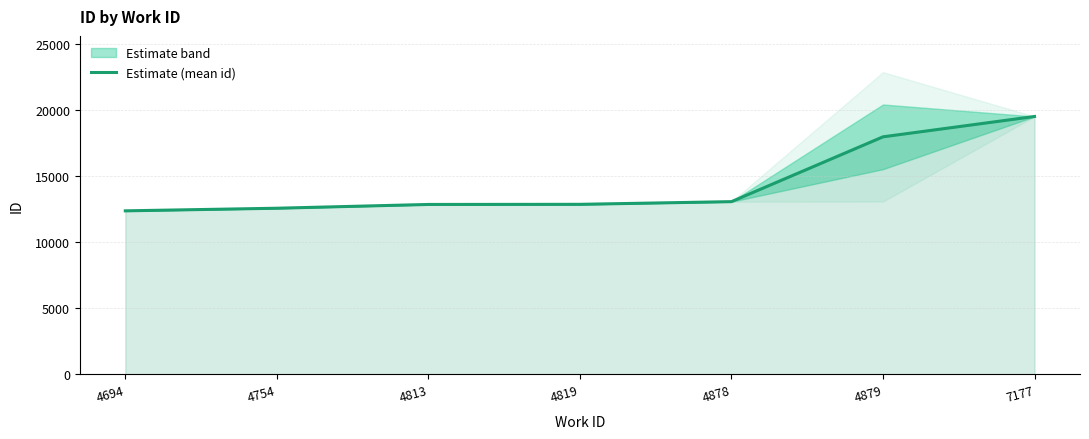

Is it true that the value at 4879 is 17989.5?

True